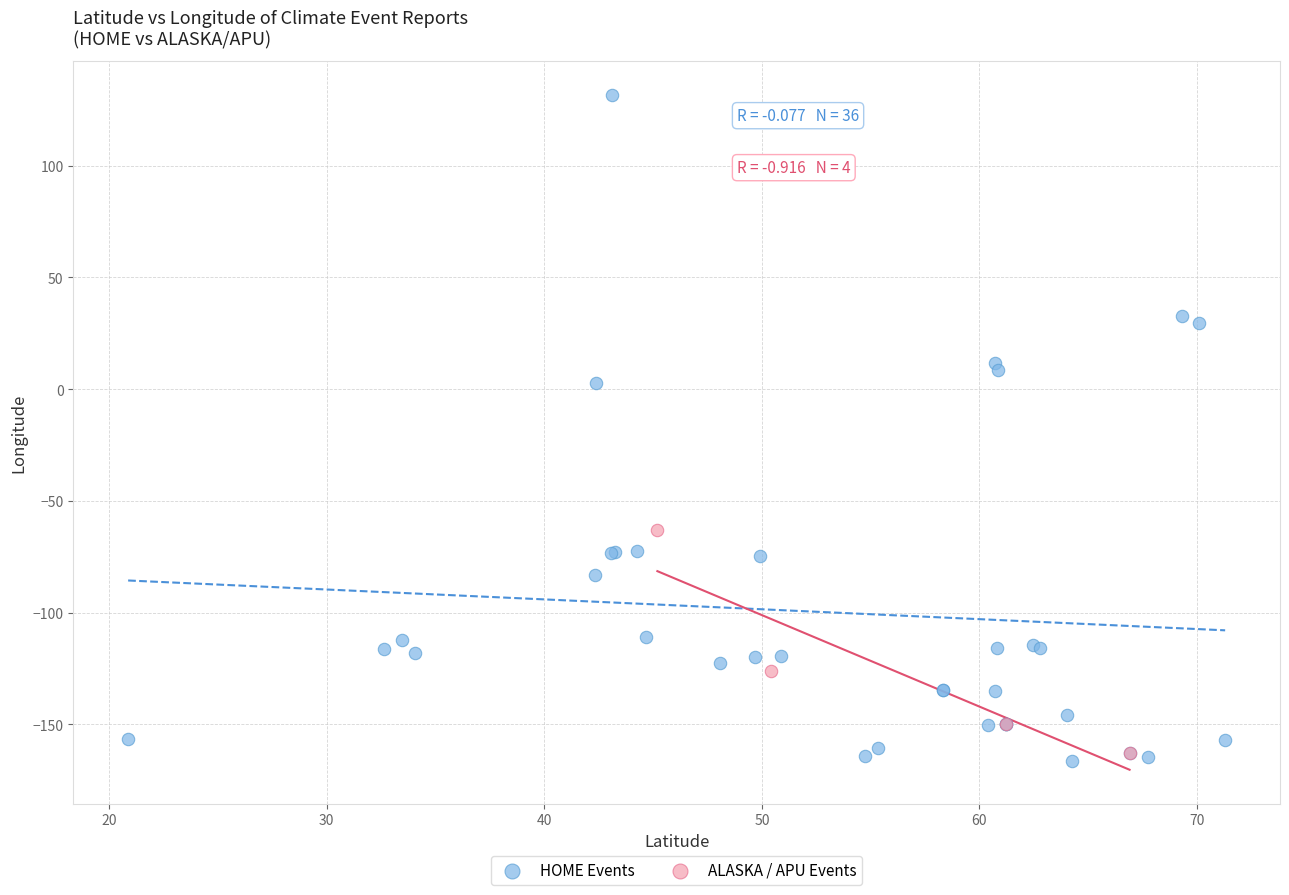

Which series has the widest spread of Y values?

HOME Events